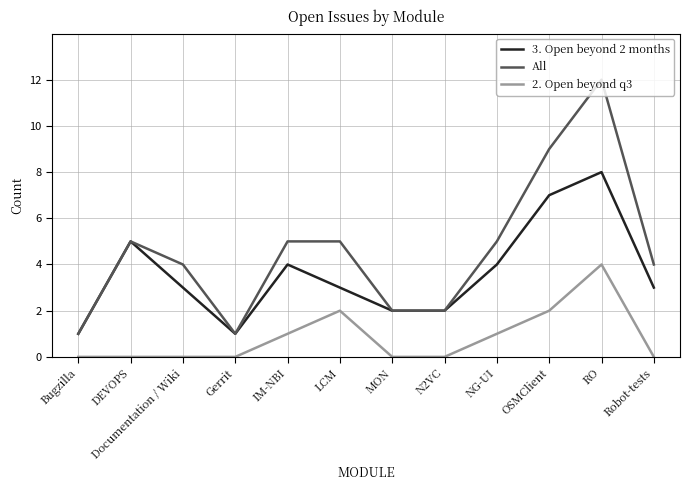

What is the greatest value displayed?

12